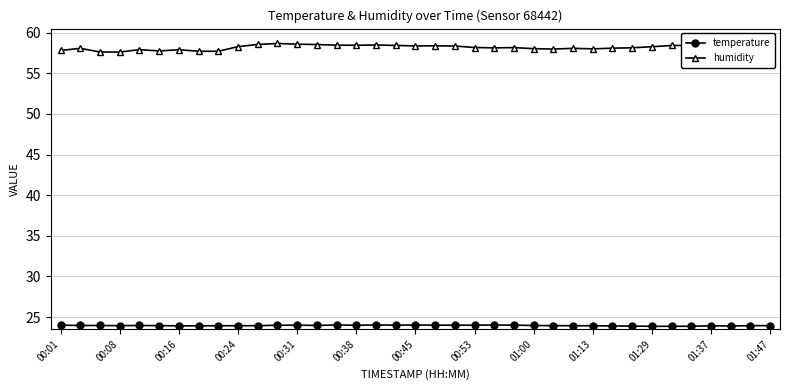

What is the value of the humidity point at the 23rd from the left?

58.1